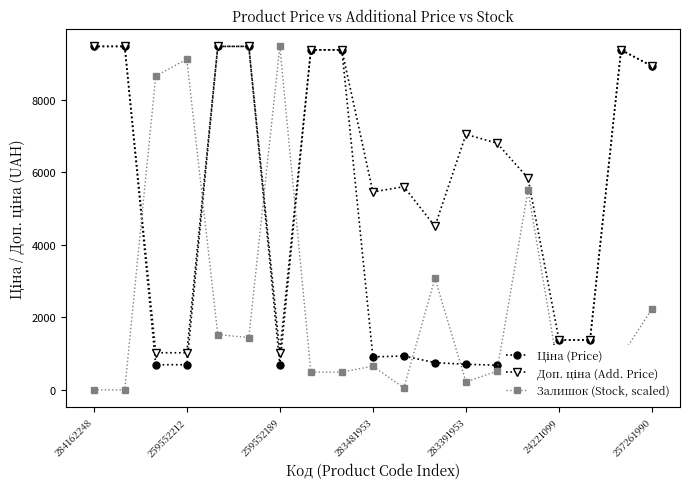

Where is the first local maximum for Залишок (Stock, scaled)?

259552212